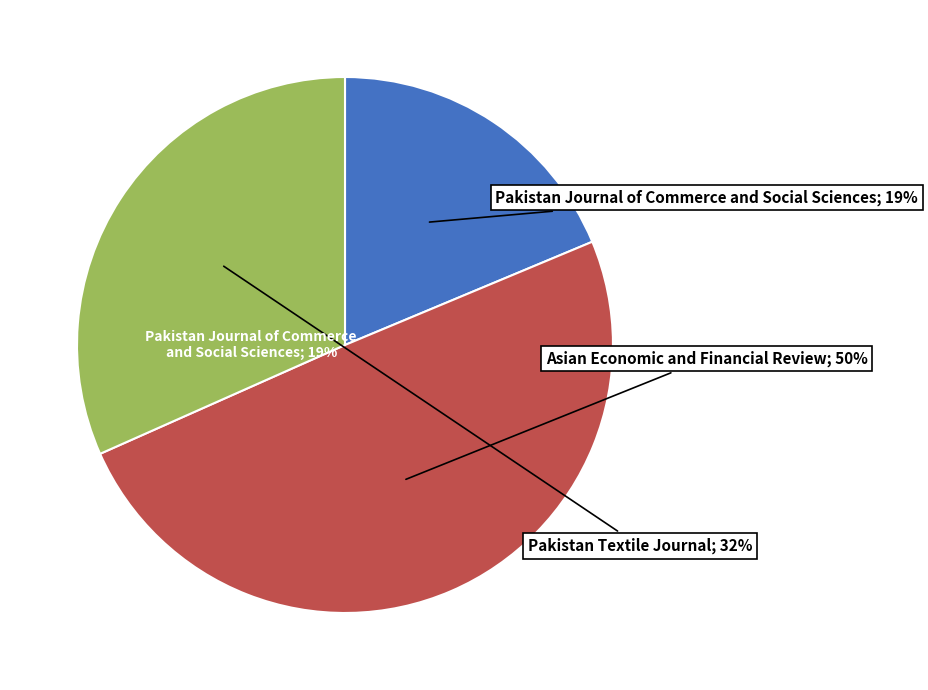

Which category has the biggest portion of the pie?

Asian Economic and Financial Review